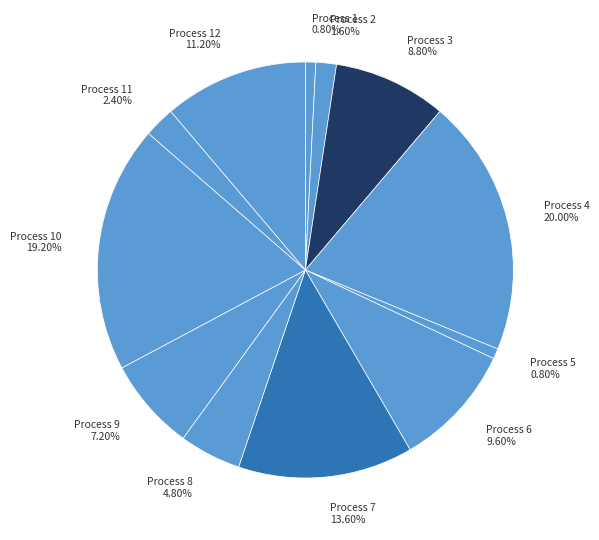

Which has a higher value, Process 6 or Process 3?

Process 6